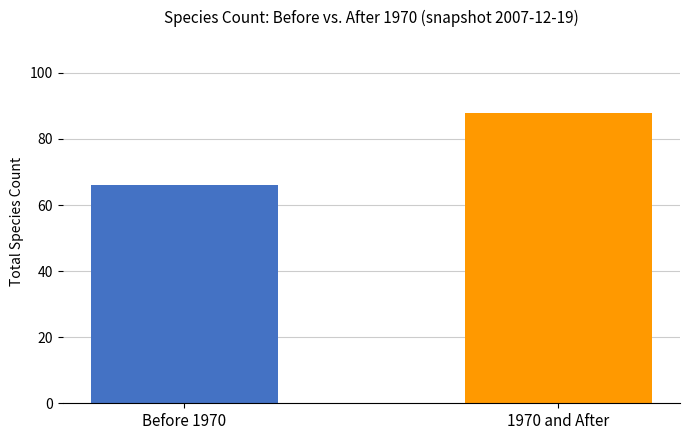

Count the number of data series in this chart.

1